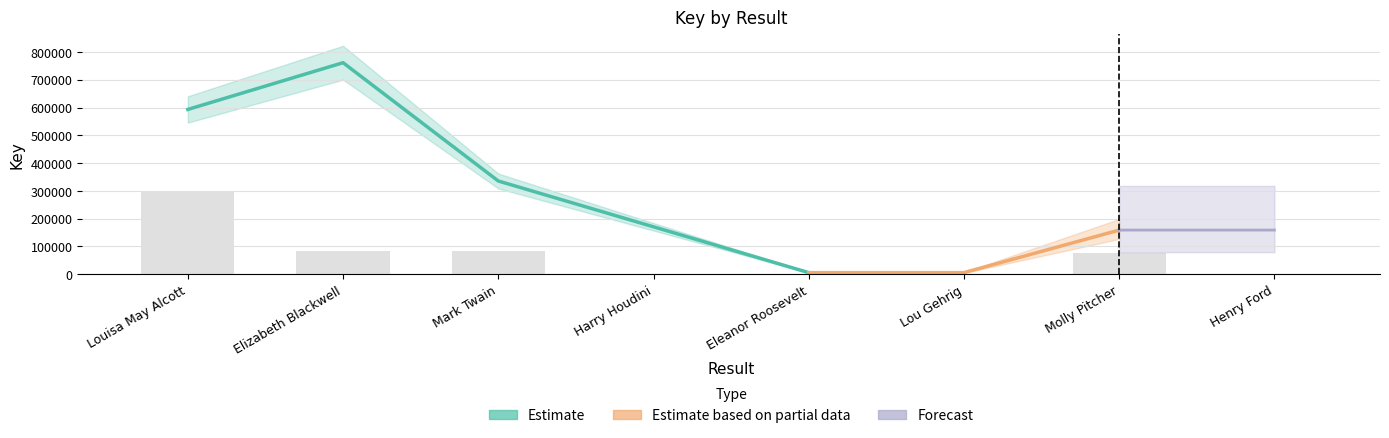

Between Elizabeth Blackwell and Eleanor Roosevelt, which is larger?

Elizabeth Blackwell